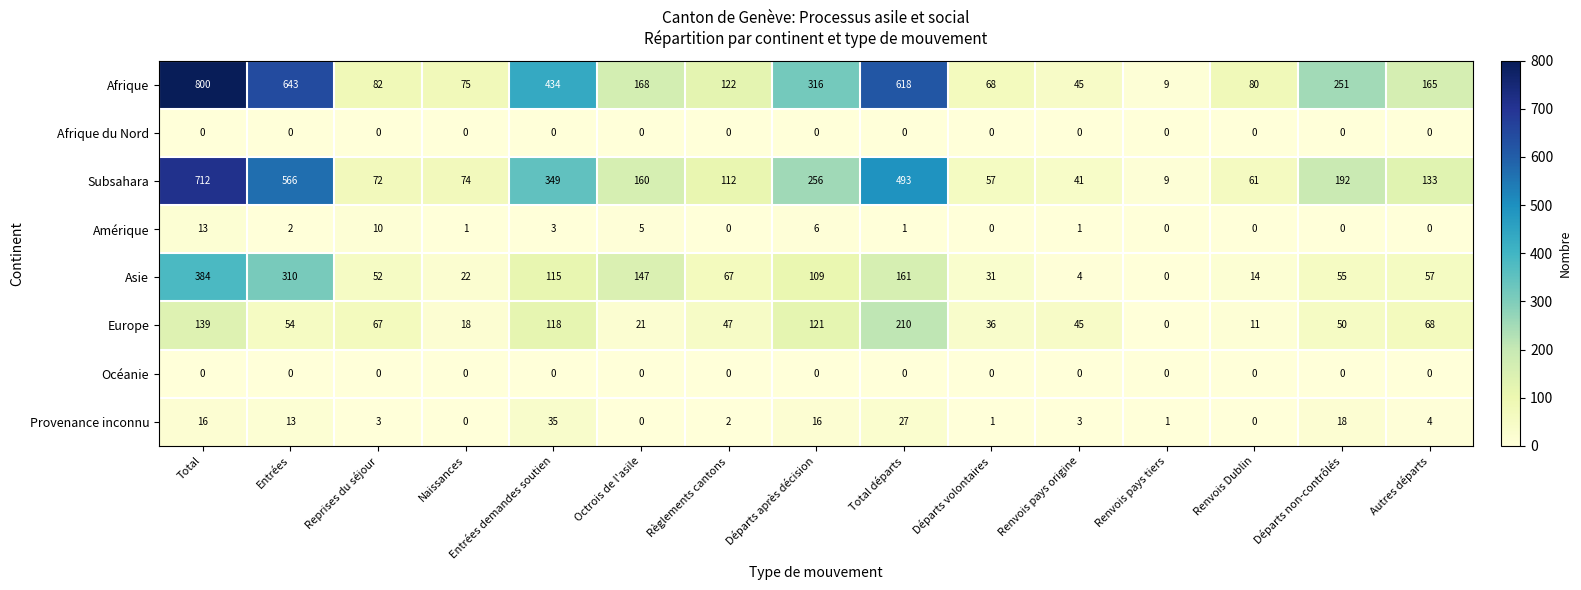

Count the number of categories in the chart.

15